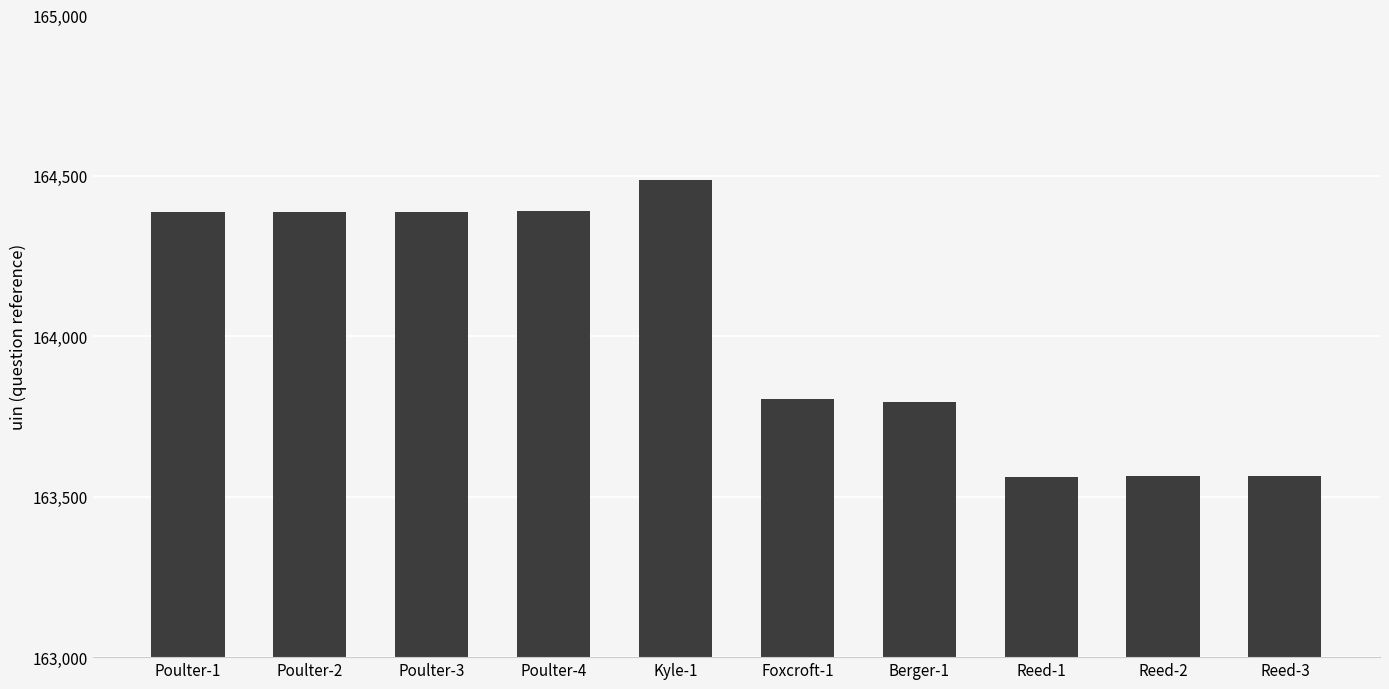

What is the change in value from Poulter-2 to Berger-1?

-594